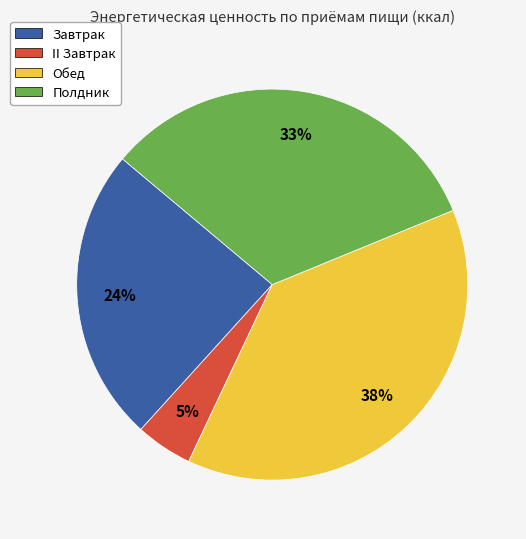

Is the sum of Полдник and Обед greater than half?

Yes